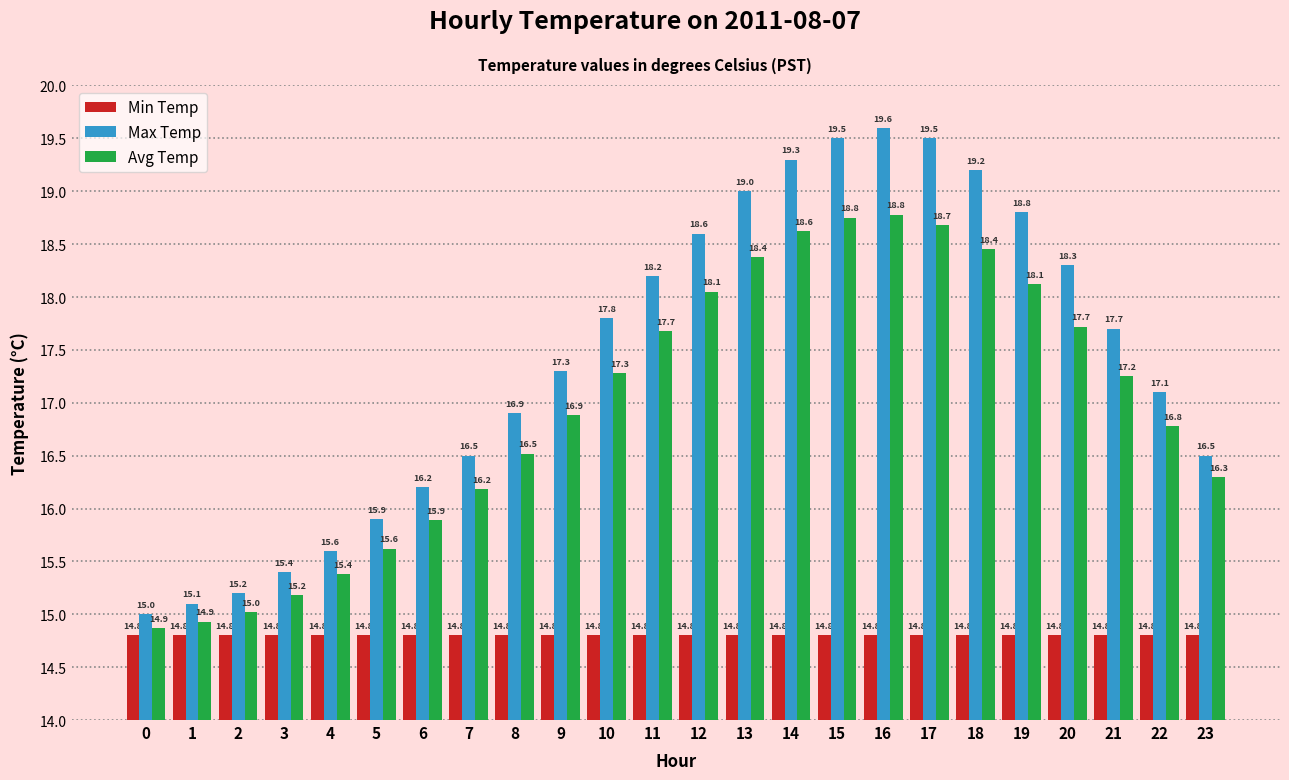

At 7, list the series in order from largest to smallest.

Max Temp, Avg Temp, Min Temp